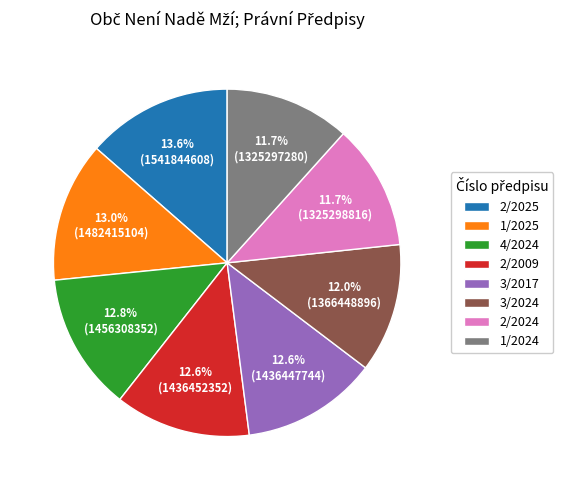

How many segments does this pie chart have?

8